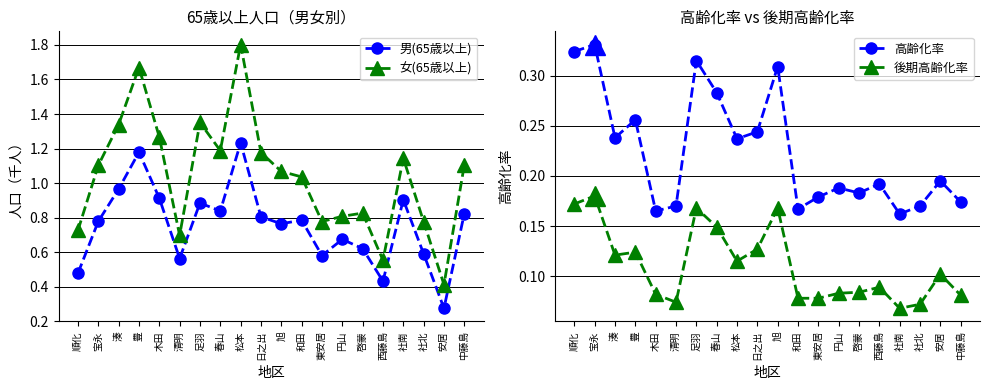

Which has a higher value, 安居 or 和田?

和田